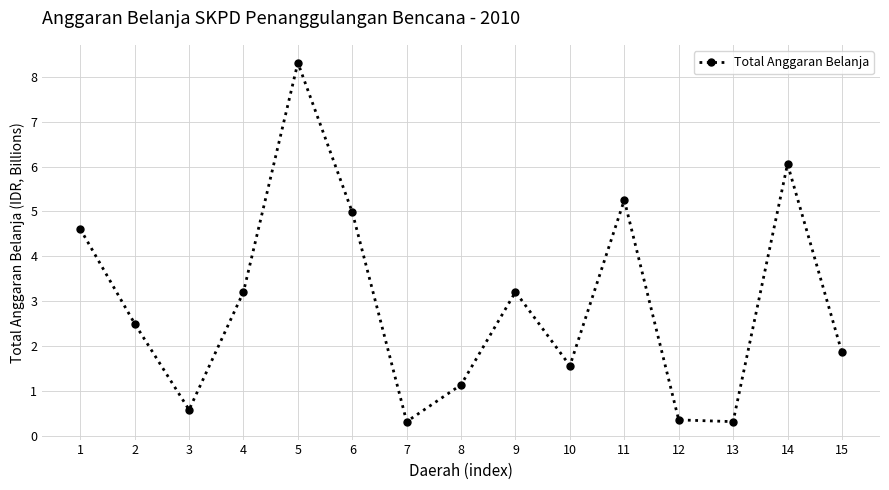

Reading left to right, list all the values displayed in this chart.

4.6	2.5	0.6	3.2	8.3	5.0	0.3	1.1	3.2	1.6	5.3	0.4	0.3	6.1	1.9